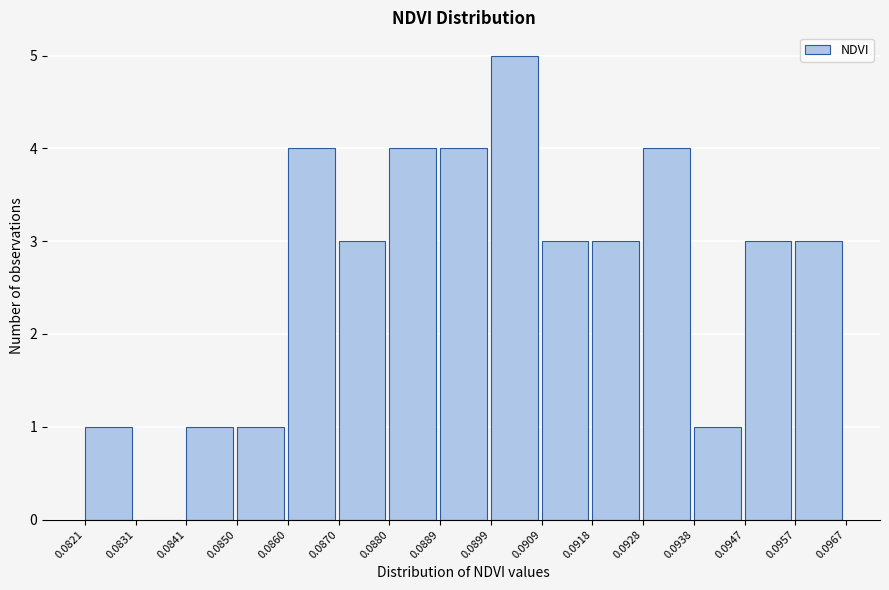

Reading left to right, list every bar in this chart as the range it spans on the x-axis followed by its height. The values are not printed on the chart, so give them approximately, as read against the axis.

0.0821 to 0.0831: 1
0.0831 to 0.0841: 0
0.0841 to 0.0850: 1
0.0850 to 0.0860: 1
0.0860 to 0.0870: 4
0.0870 to 0.0880: 3
0.0880 to 0.0889: 4
0.0889 to 0.0899: 4
0.0899 to 0.0909: 5
0.0909 to 0.0918: 3
0.0918 to 0.0928: 3
0.0928 to 0.0938: 4
0.0938 to 0.0947: 1
0.0947 to 0.0957: 3
0.0957 to 0.0967: 3